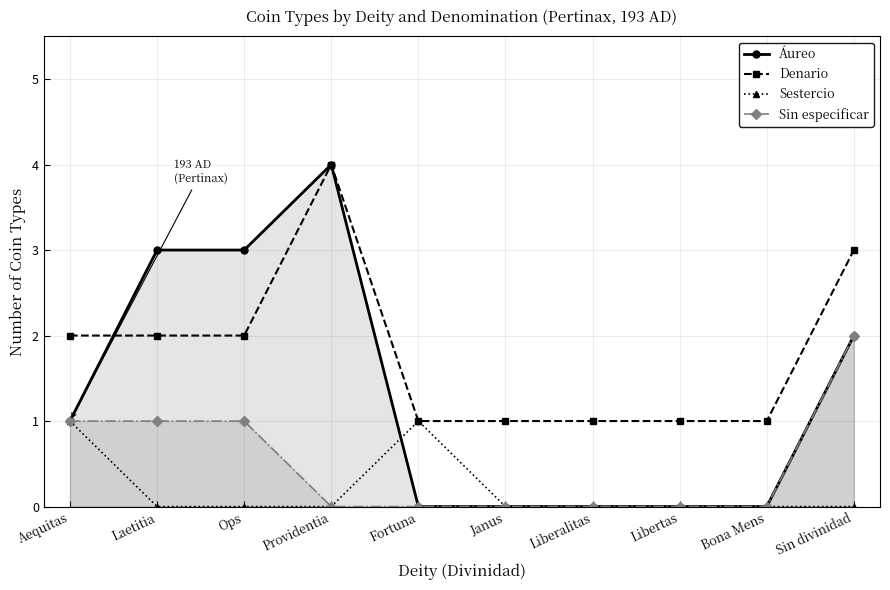

What is the label of the 2nd point from the right?

Bona Mens